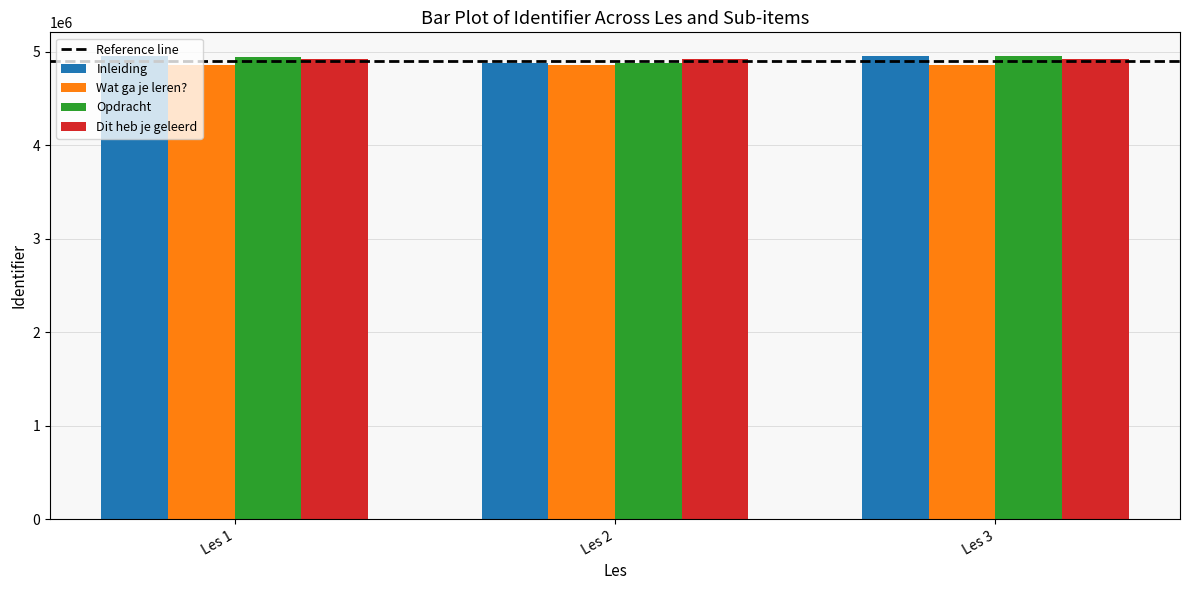

The value of Dit heb je geleerd at Les 1 is 4922104. True or false?

True